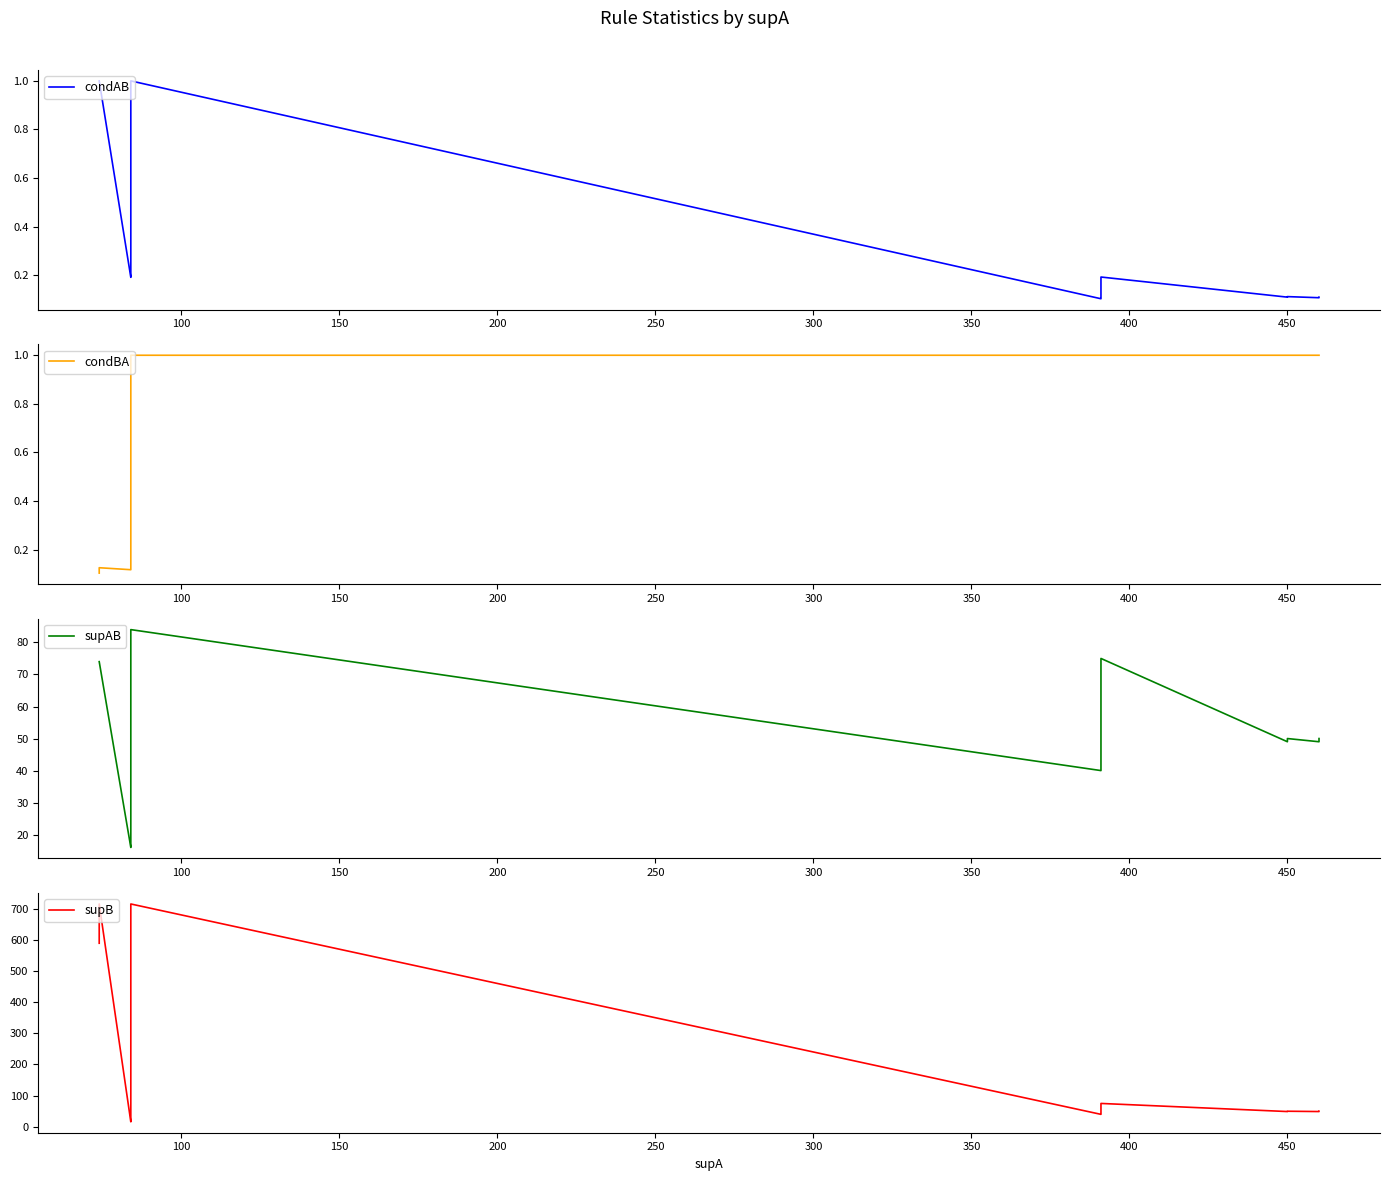

What is the spread (max minus min) of values at 100?

714.9